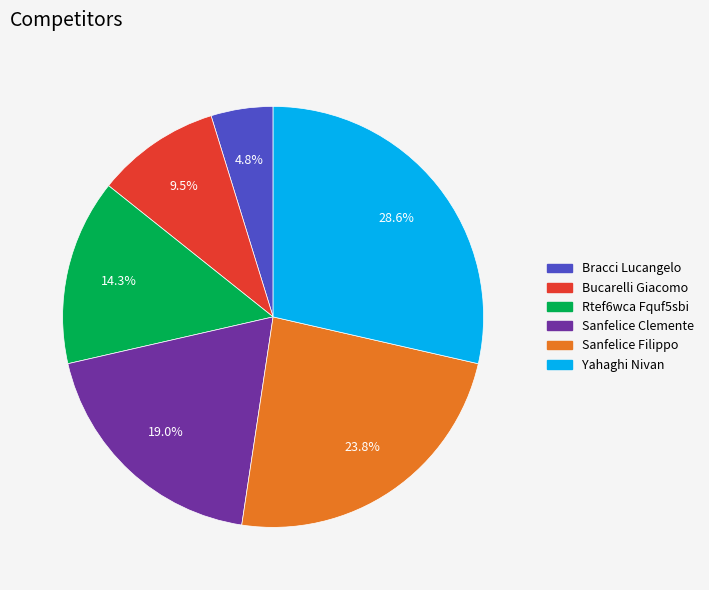

How many segments does this pie chart have?

6